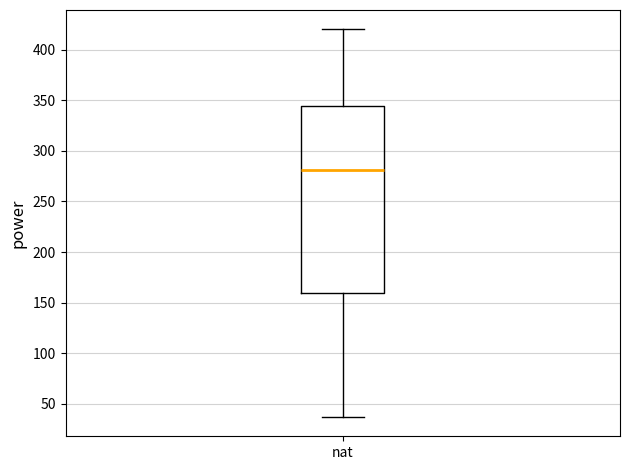

Read this box plot against the y-axis: the position of the median line, the range covered by the box, and the ends of both whiskers. The values are not printed on the chart, so give them approximately, as read against the axis.

median 280, box 160 to 345, whiskers 35 to 420